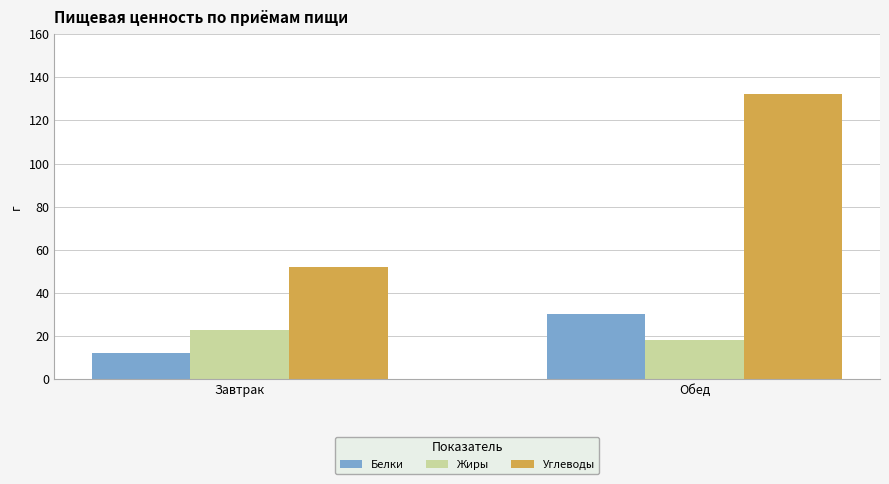

Reading left to right, transcribe all the data shown in this chart.

Белки: Завтрак=12	Обед=30
Жиры: Завтрак=23	Обед=18
Углеводы: Завтрак=52	Обед=132